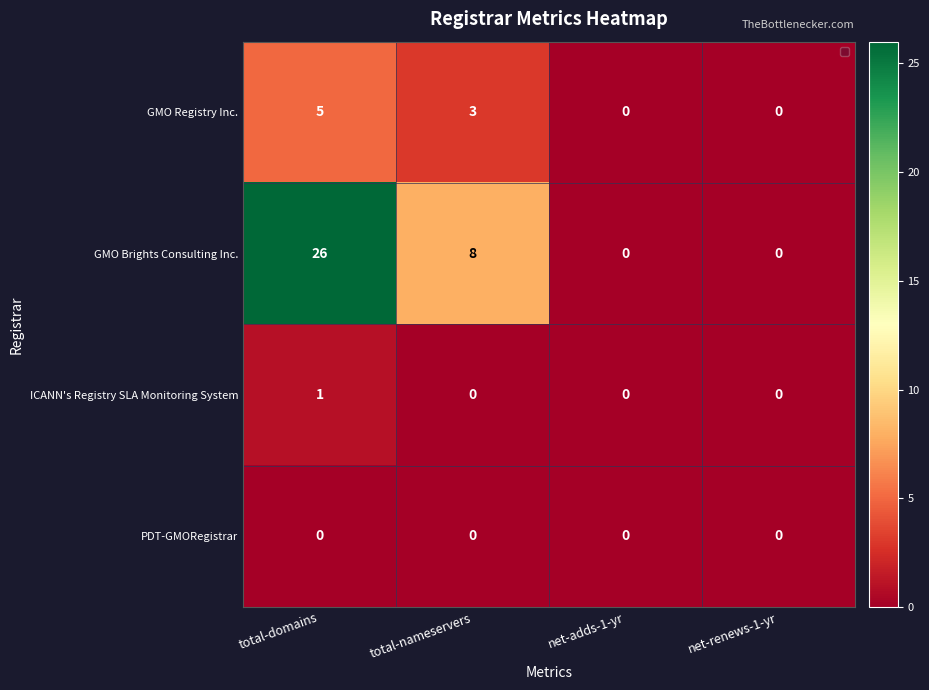

What is the maximum value shown in the chart?

26